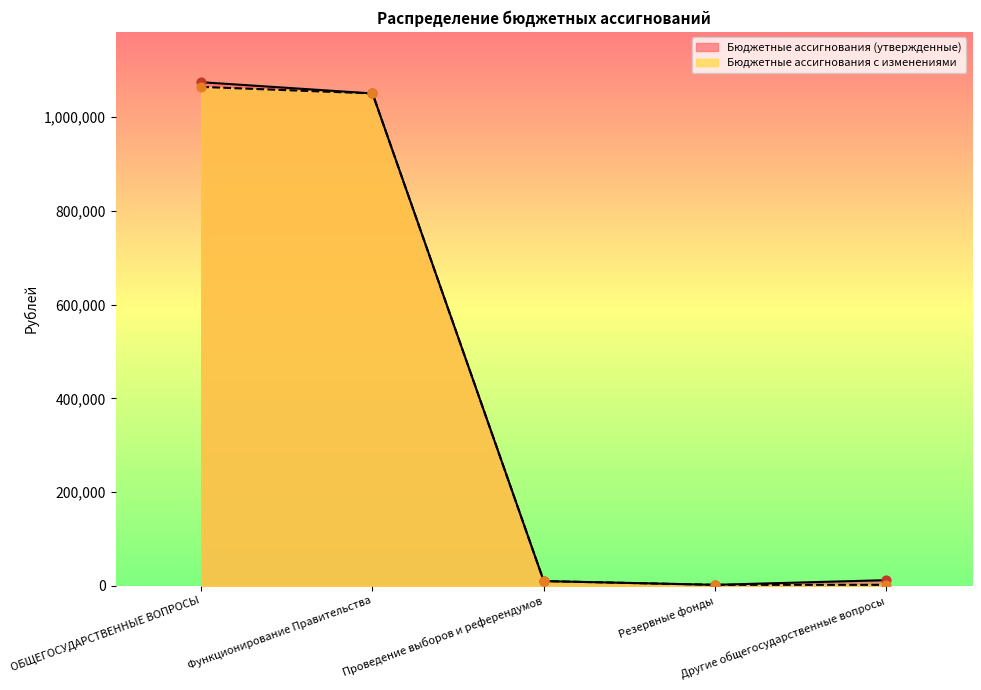

Is the value of Бюджетные ассигнования с изменениями at Другие общегосударственные вопросы greater than the value of Бюджетные ассигнования (утвержденные) at Функционирование Правительства?

No